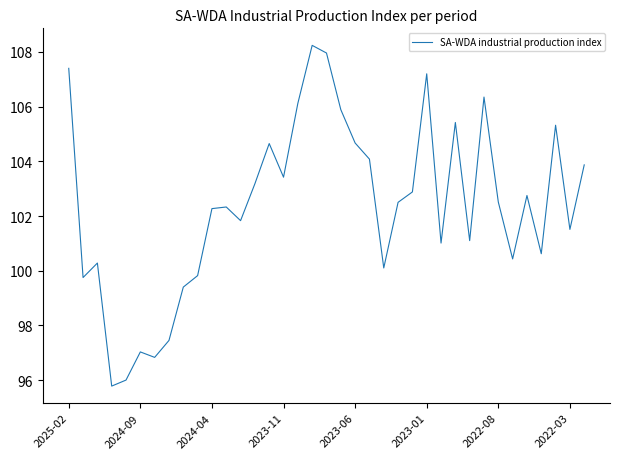

What is the minimum value shown in the chart?

95.8